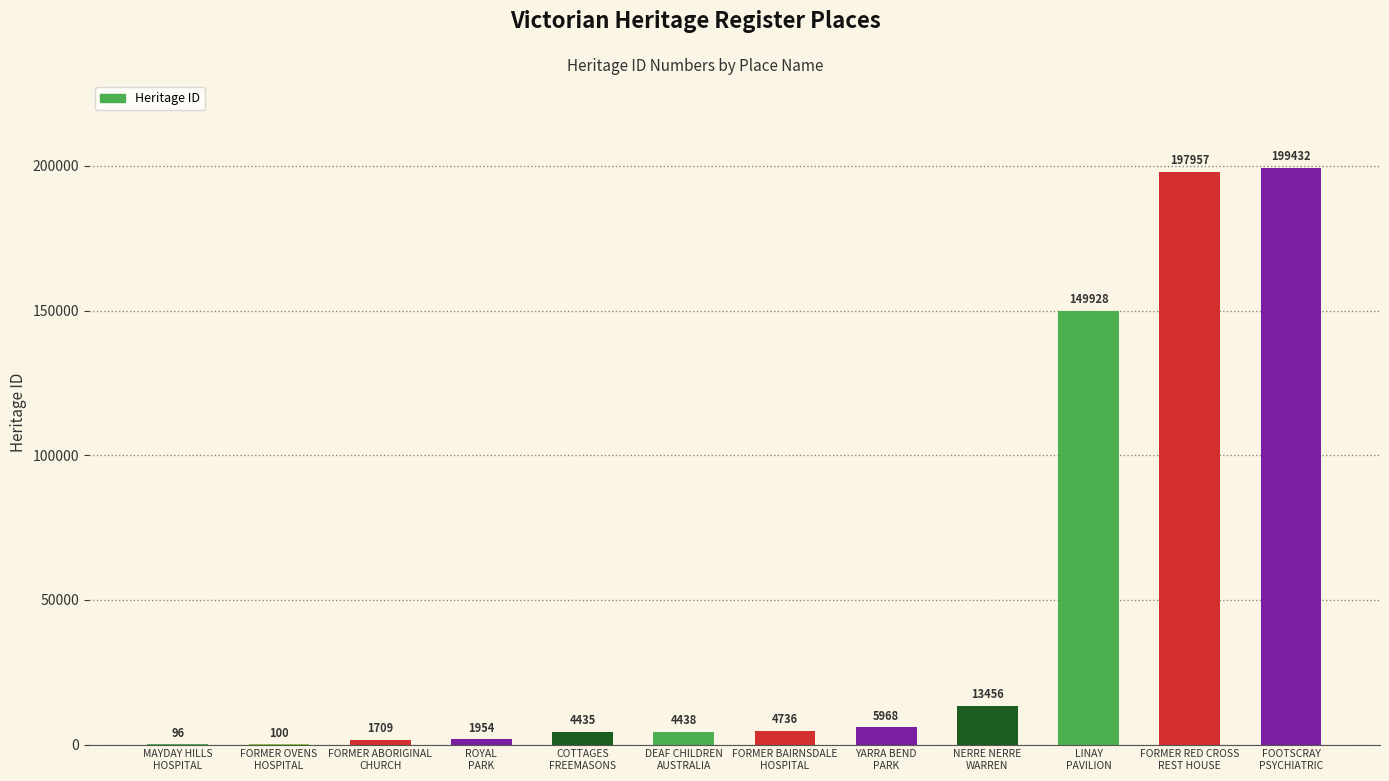

Reading left to right, what are all the values shown in this chart?

96	100	1709	1954	4435	4438	4736	5968	13456	149928	197957	199432